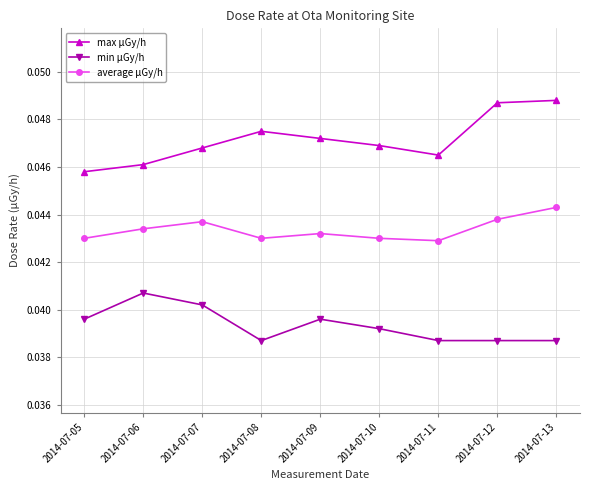

True or false: average μGy/h and min μGy/h intersect in this chart.

False